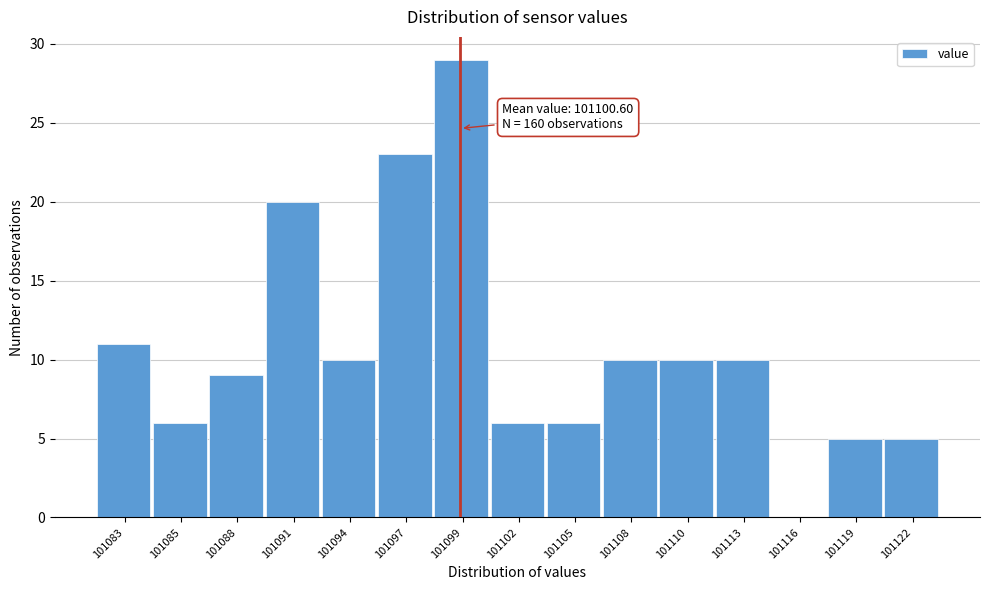

Reading right to left, what are all the values shown in this chart?

101122=5	101119=5	101116=0	101113=10	101110=10	101108=10	101105=6	101102=6	101099=29	101097=23	101094=10	101091=20	101088=9	101085=6	101083=11